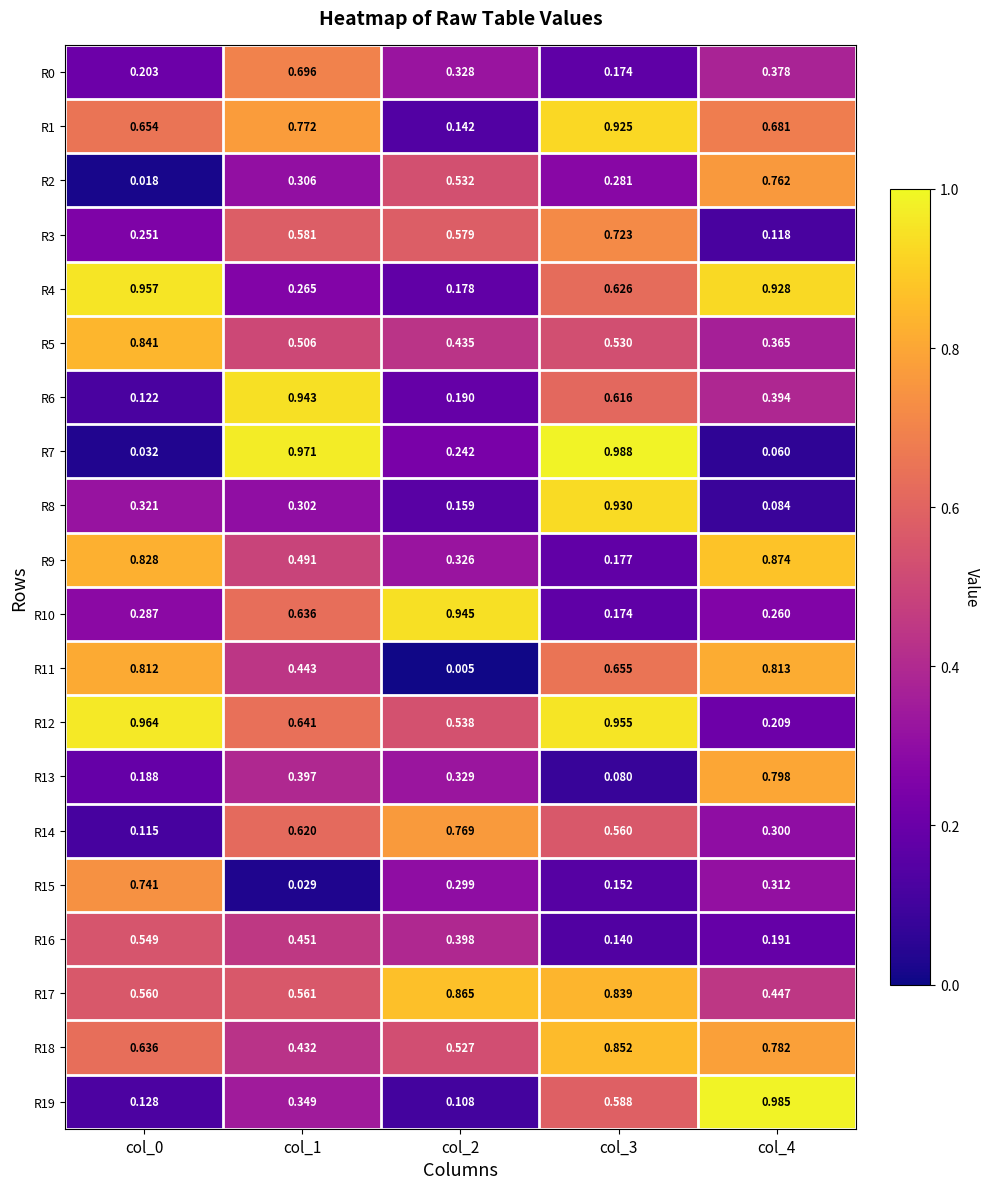

Is the value of R16 at col_3 greater than the value of R6 at col_4?

No